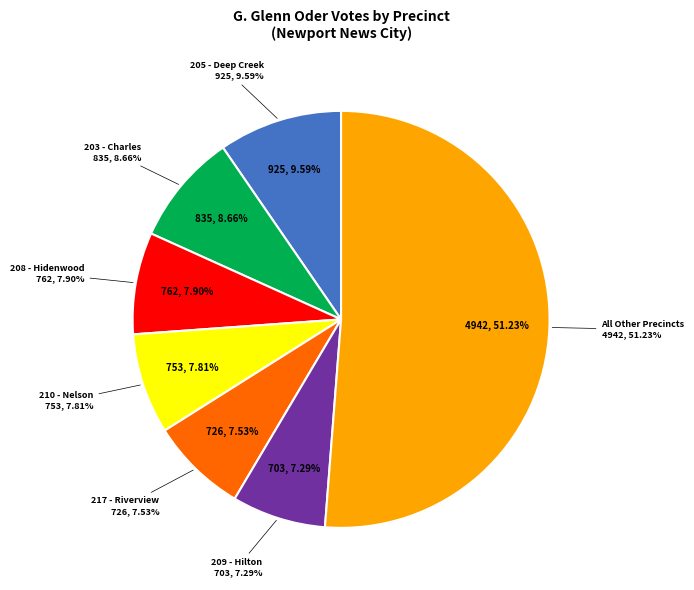

To the nearest percent, what portion does 203 - Charles represent?

9%